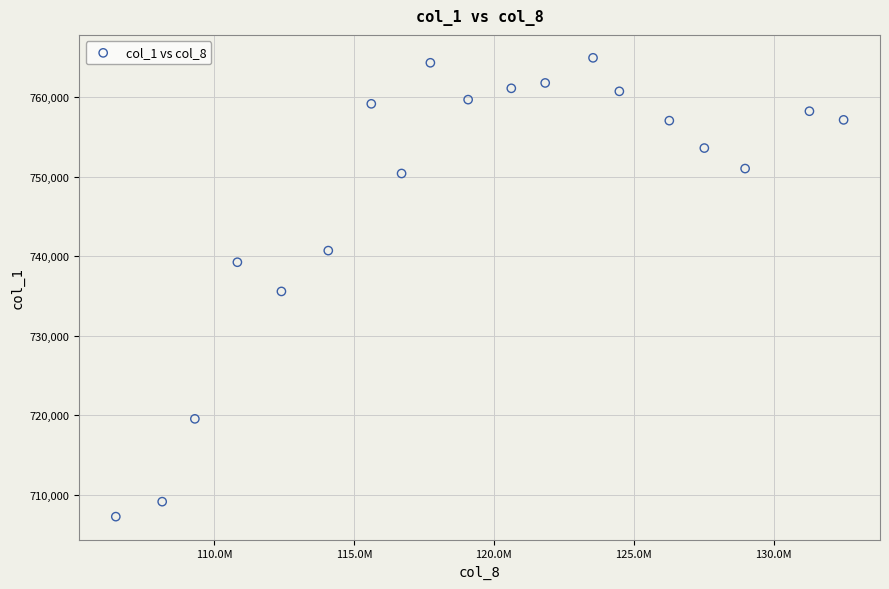

What is the range of X values (max minus min)?

26005173